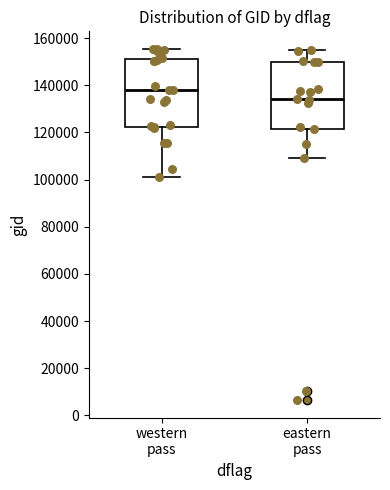

Reading left to right, transcribe this box plot: for each box, give where its median line is, the range the box spans, and where its two whiskers end, as read against the y-axis. The values are not printed on the chart, so give them approximately, as read against the axis.

western pass: median 138000, box 122000 to 150000, whiskers 100000 to 156000
eastern pass: median 134000, box 122000 to 150000, whiskers 110000 to 154000